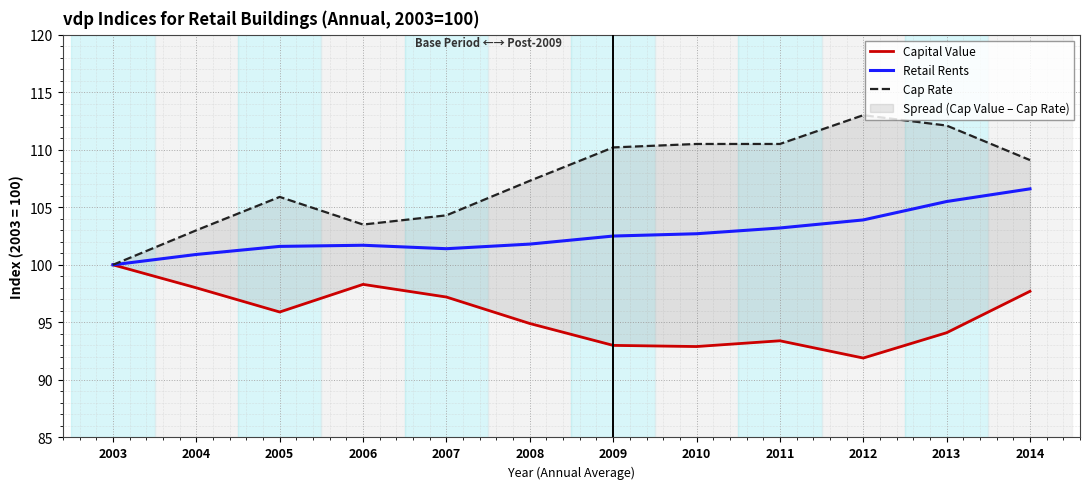

How many lines are shown in the chart?

3